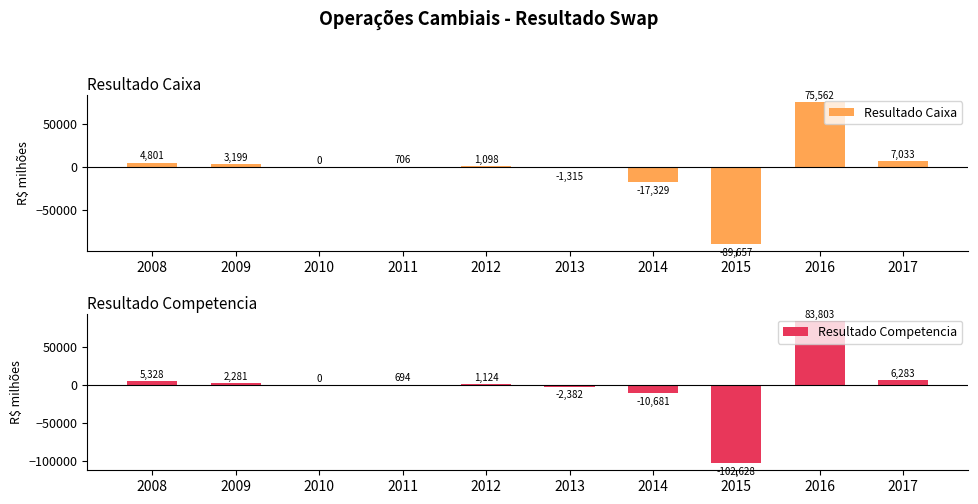

Where does the Resultado Caixa series first go above 1097?

2008